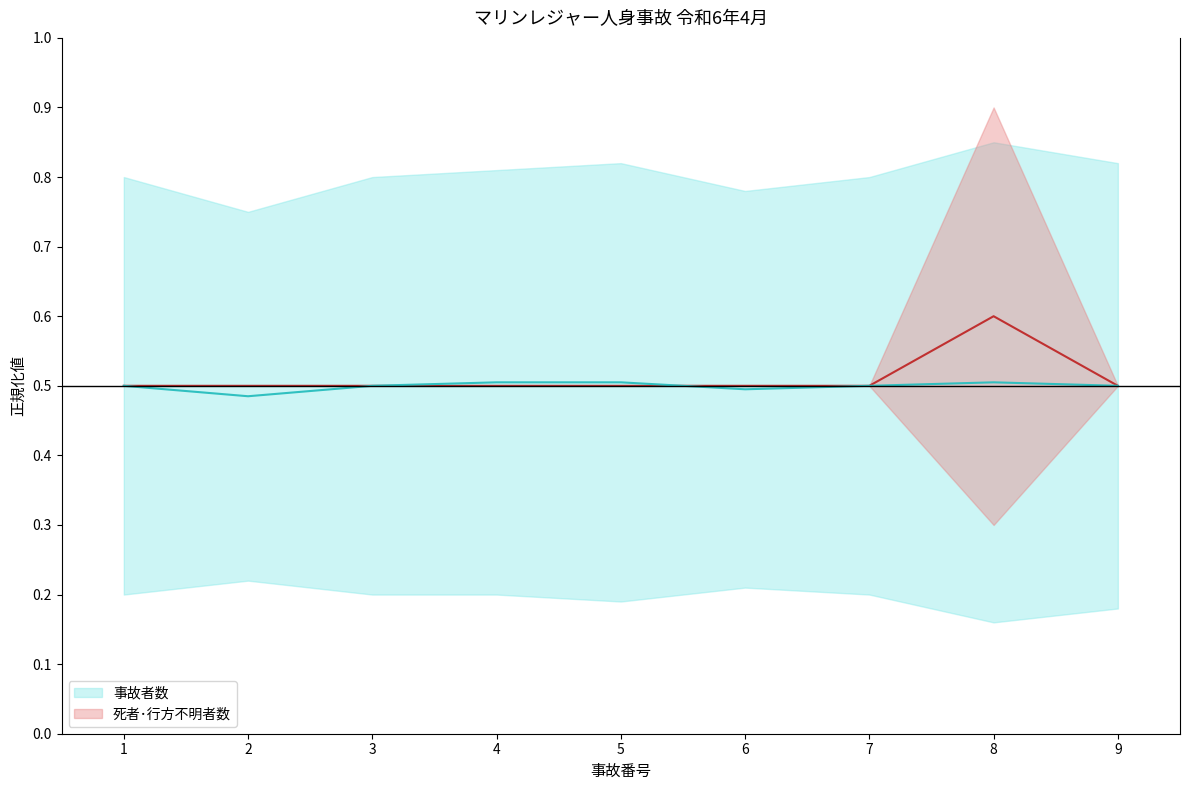

Which label corresponds to the largest value in the chart?

8